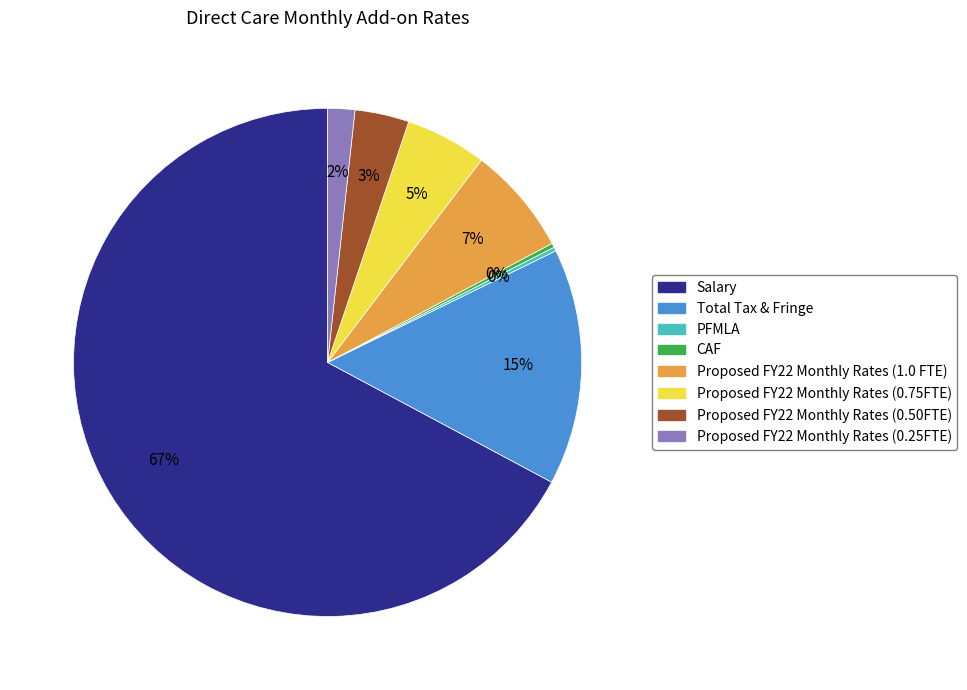

To the nearest percent, what is the average slice percentage?

12%